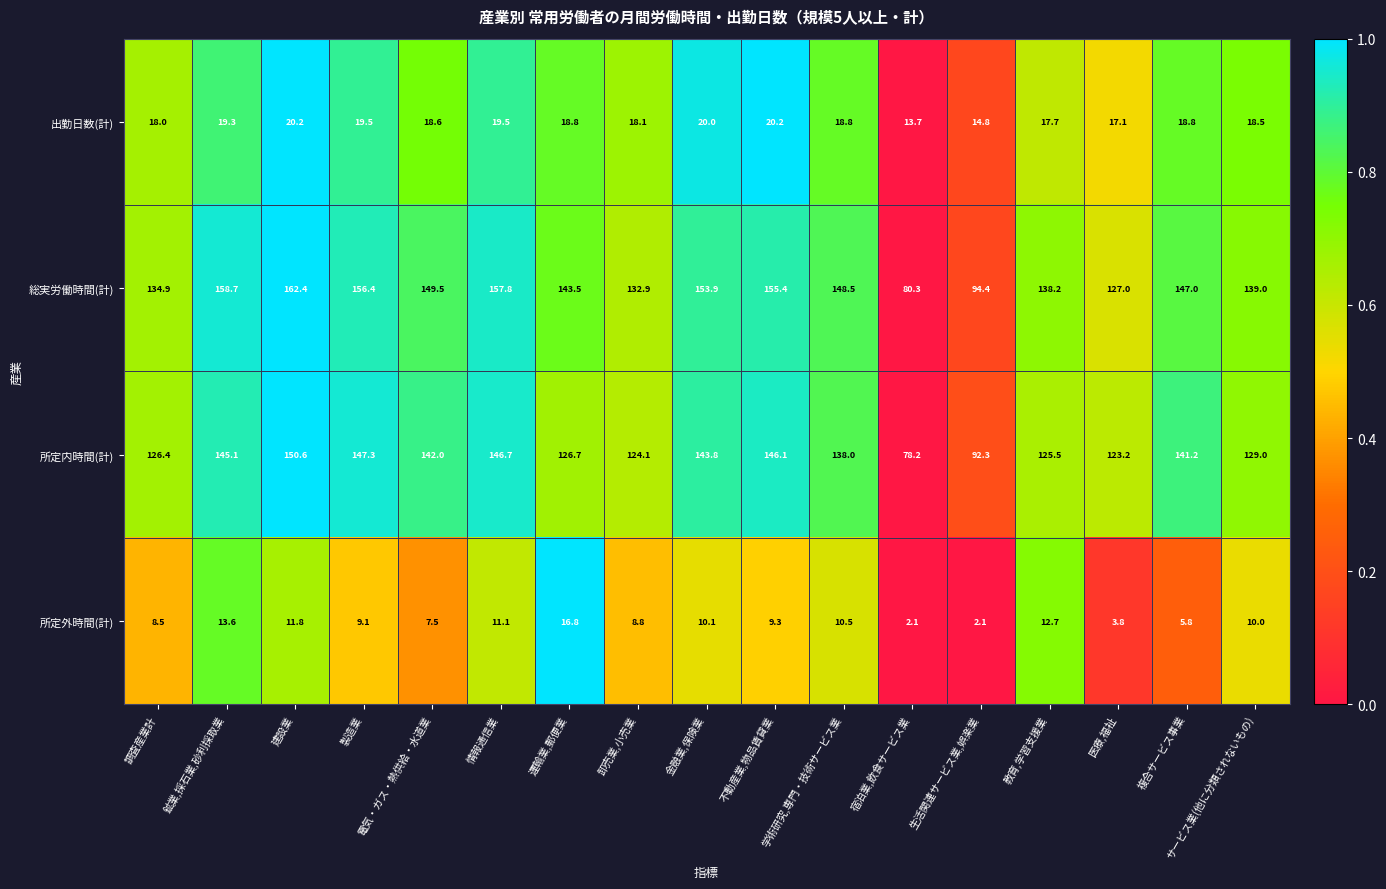

How many series are shown in this chart?

4